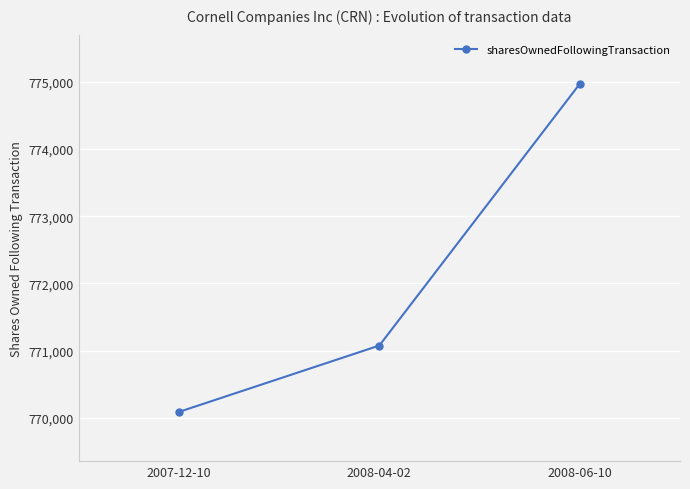

What is the sum of all values?

2316132